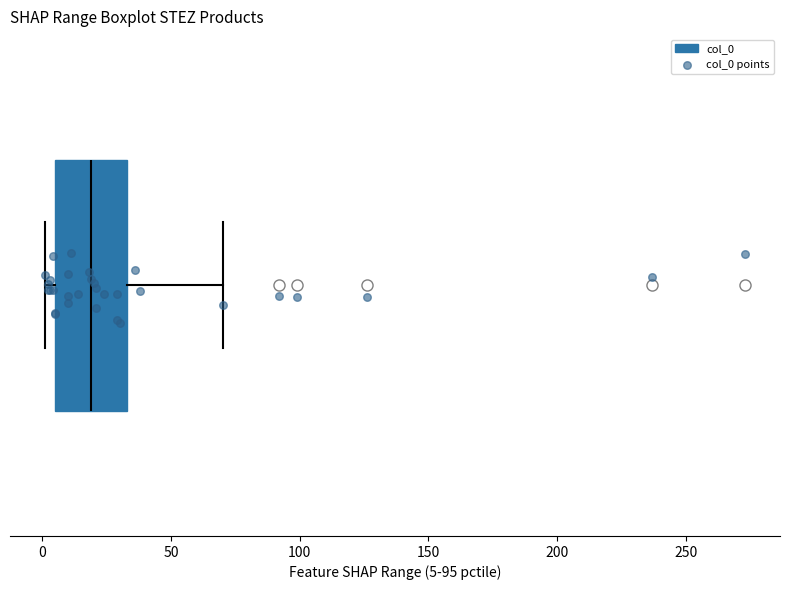

Read this box plot against the x-axis: the position of the median line, the range covered by the box, and the ends of both whiskers. The values are not printed on the chart, so give them approximately, as read against the axis.

median 20, box 5 to 35, whiskers 0 to 70